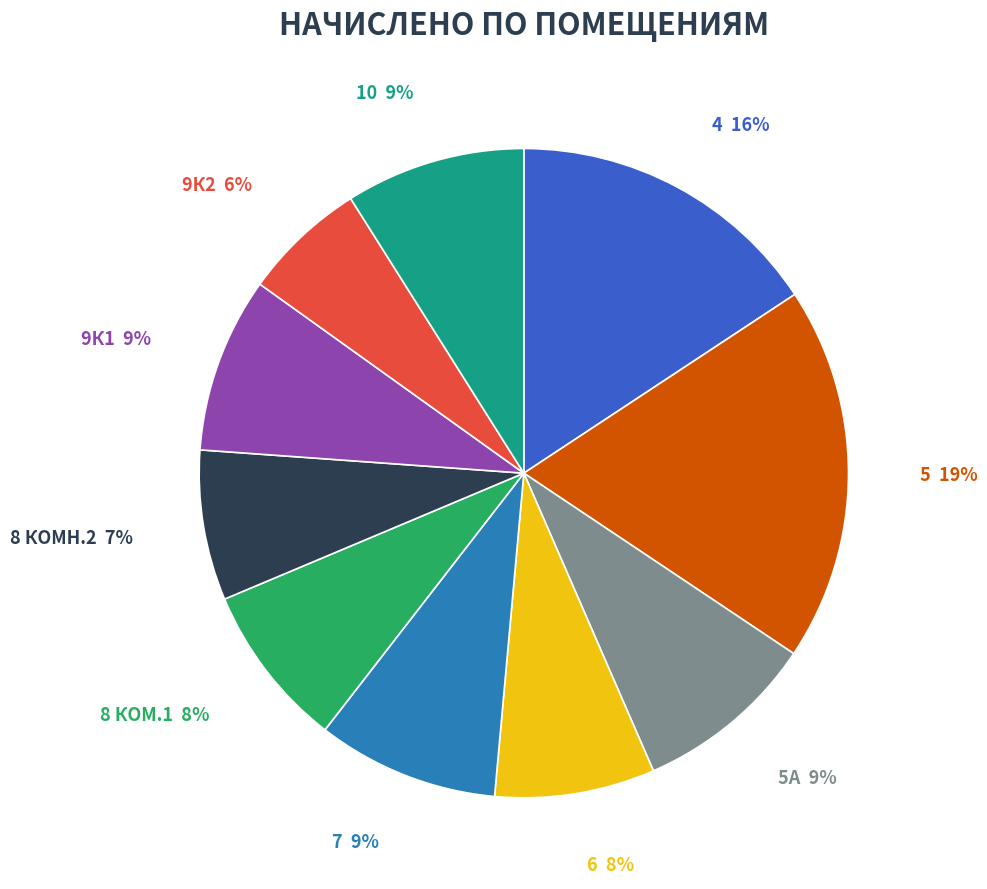

Is 5 the majority of the pie?

No